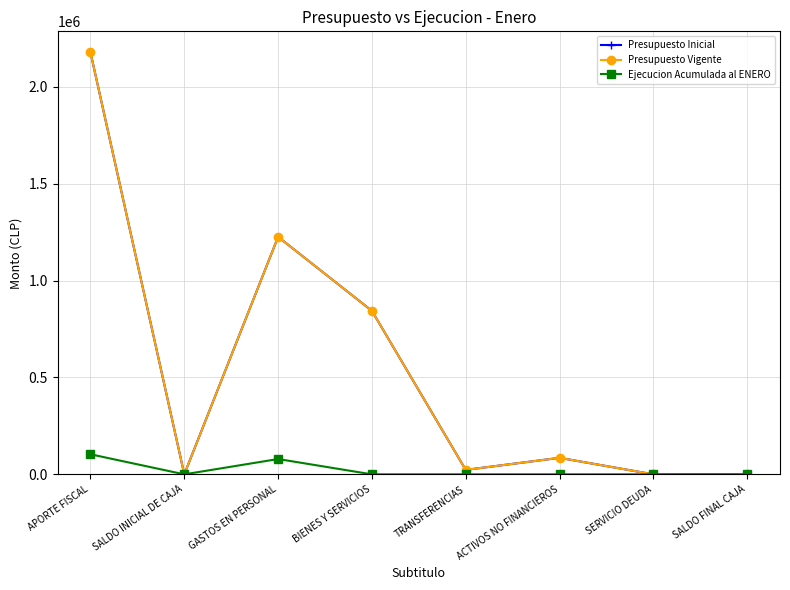

True or false: Presupuesto Vigente and Ejecucion Acumulada al ENERO cross at least once.

False